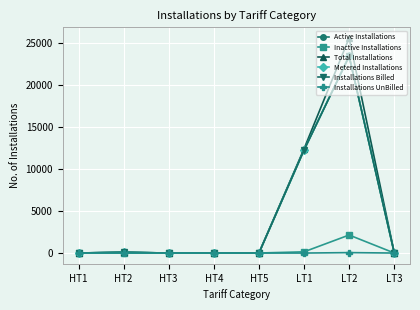

Is this an area chart (filled region under the line)?

No